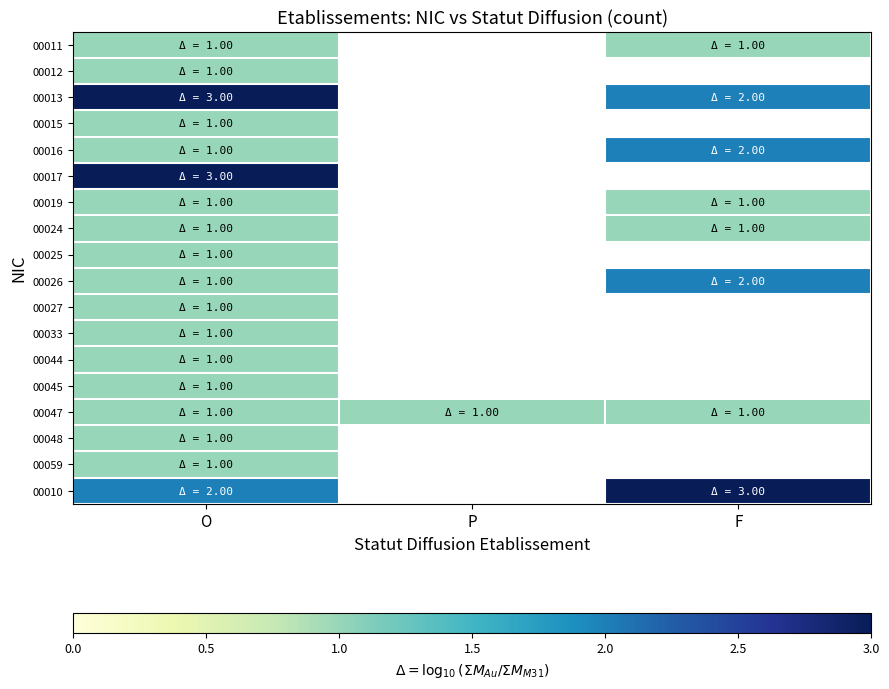

How many positive values does the 00044 series have?

1